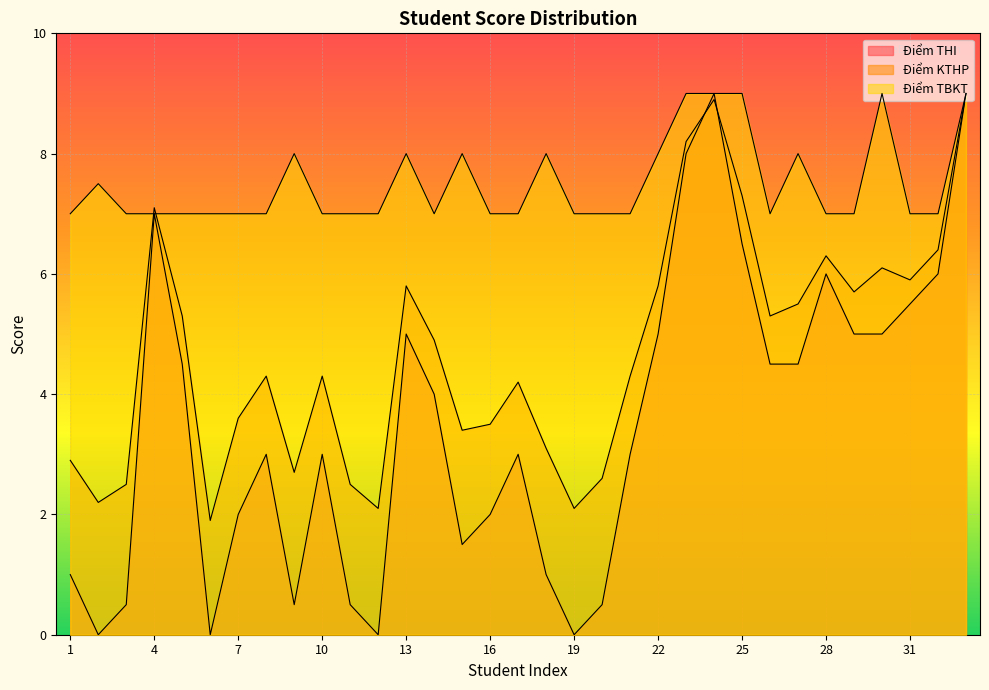

The value of Điểm KTHP at 18 is 3.1. True or false?

True